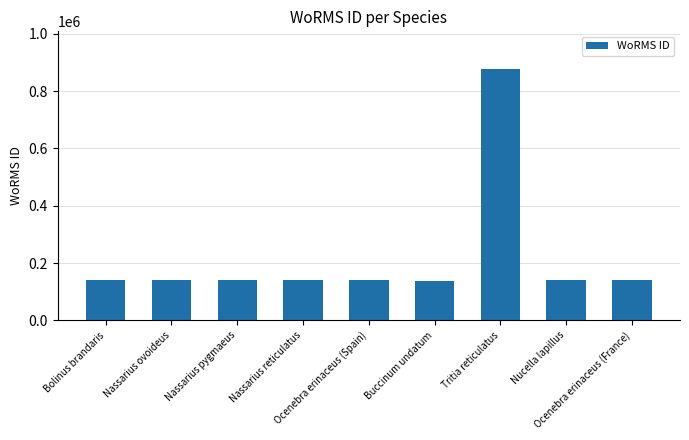

What is the change in value from Nassarius pygmaeus to Ocenebra erinaceus (Spain)?

-107